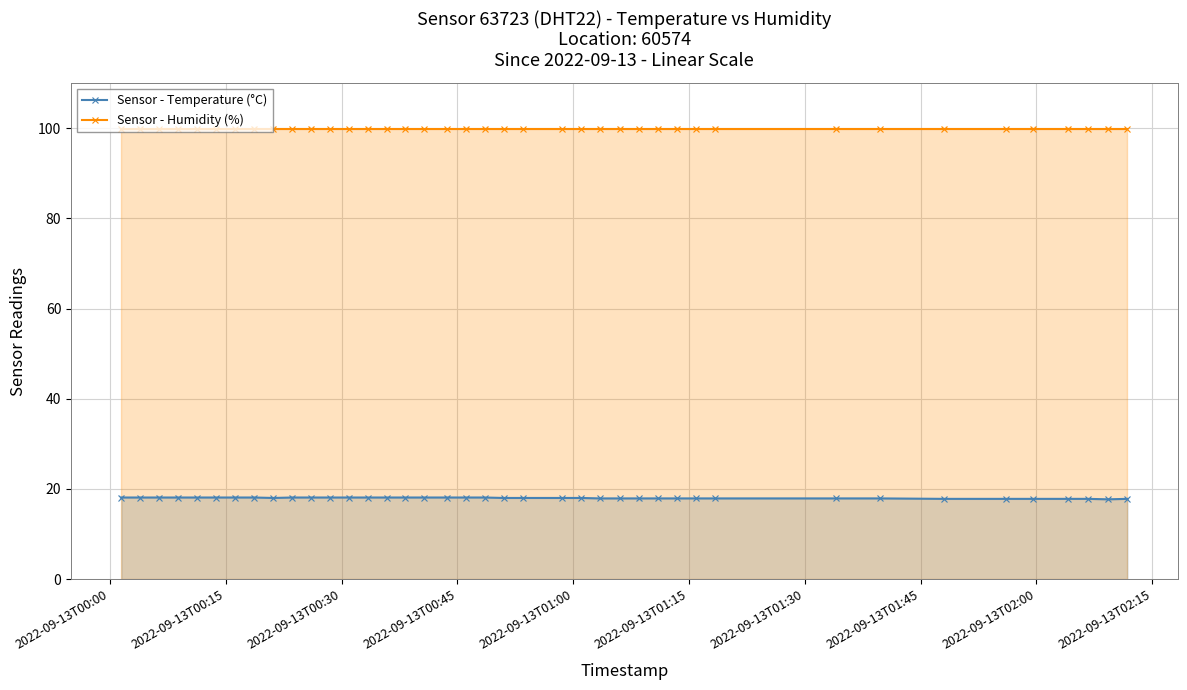

Rank the series by their average value, from highest to lowest.

Sensor - Humidity (%), Sensor - Temperature (°C)